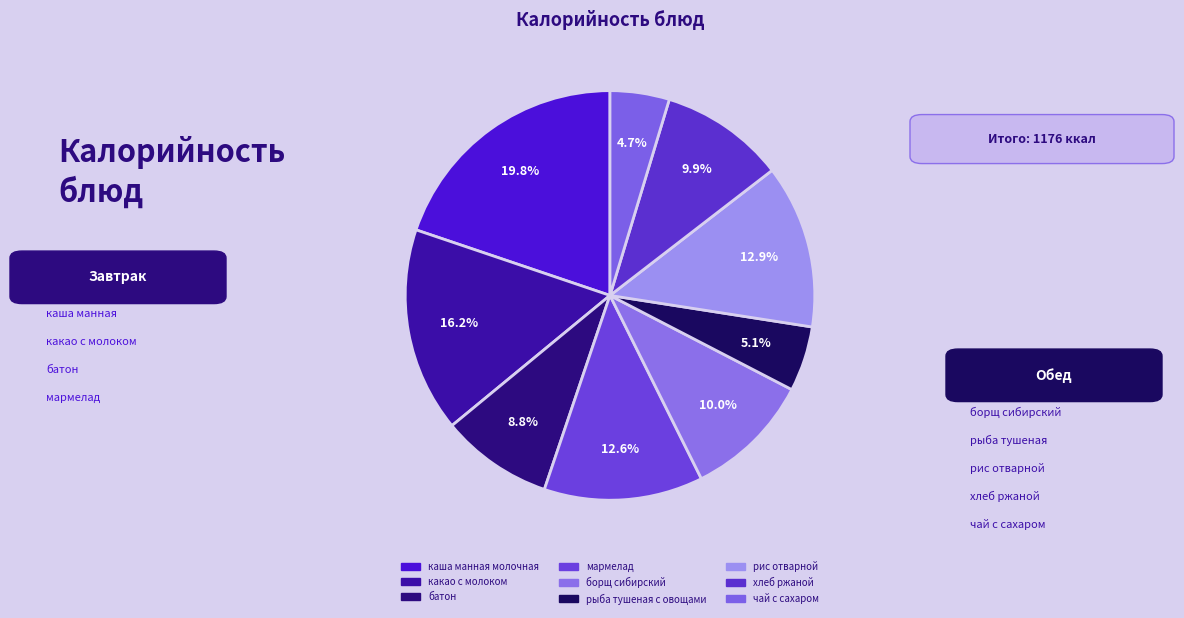

Which slice is the largest?

каша манная молочная